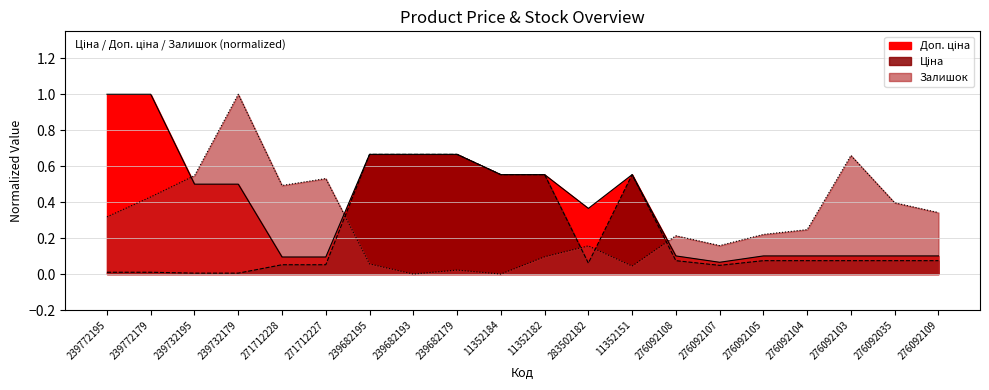

Where do Доп. ціна and Залишок first cross each other?

239772179 and 239732195